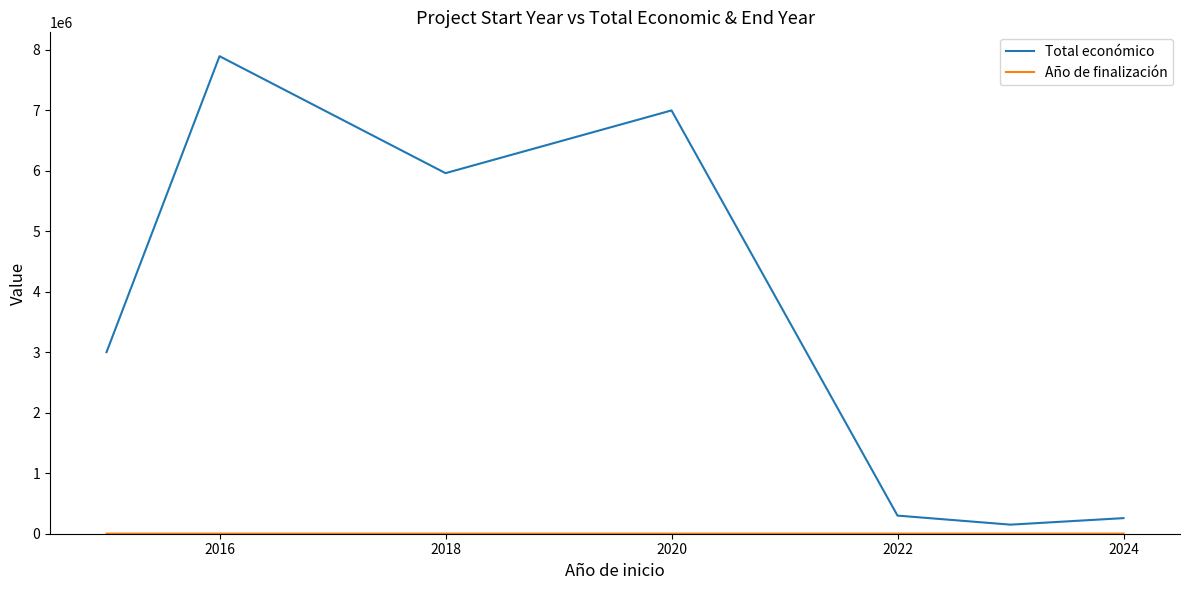

Which series has the largest total across all categories?

Total económico